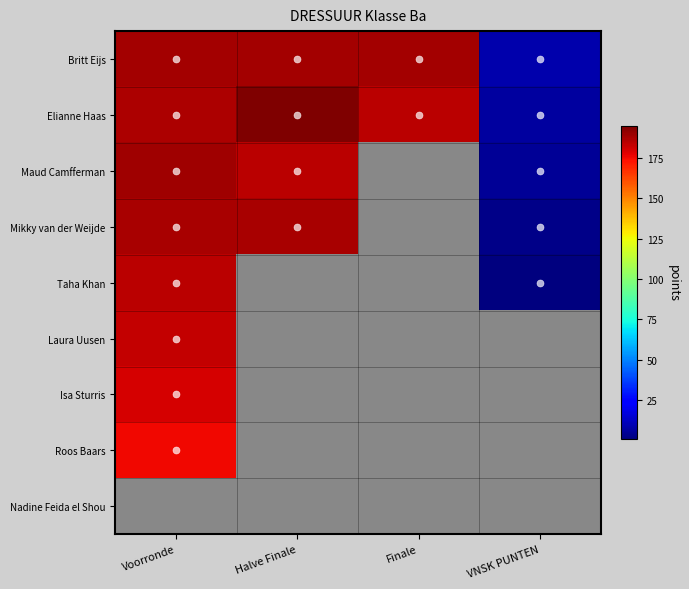

Which series has the largest total across all categories?

Britt Eijs